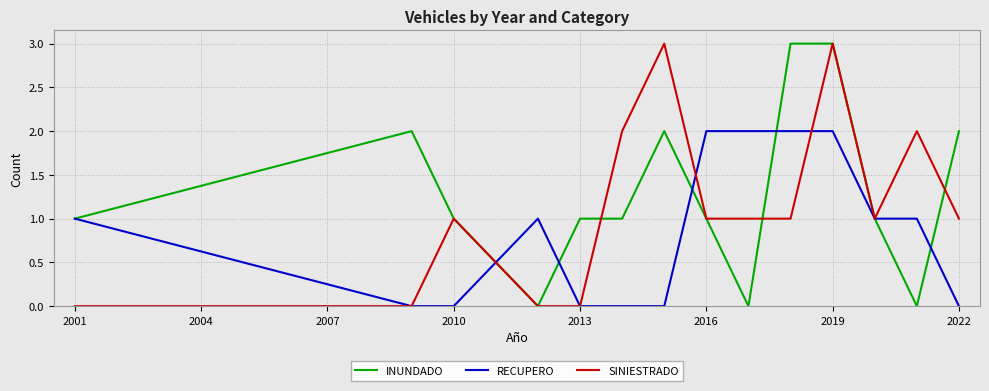

What are all the series names shown in the legend?

INUNDADO, RECUPERO, SINIESTRADO